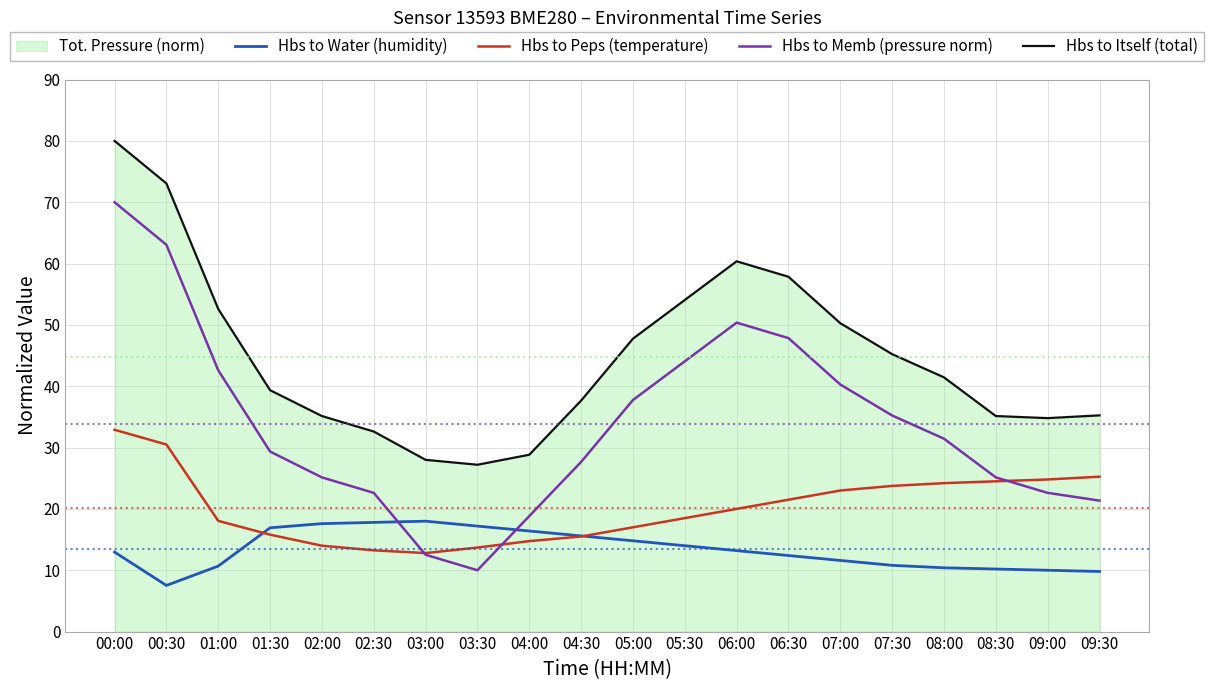

At which label does Hbs to Itself (total) first exceed 41?

00:00